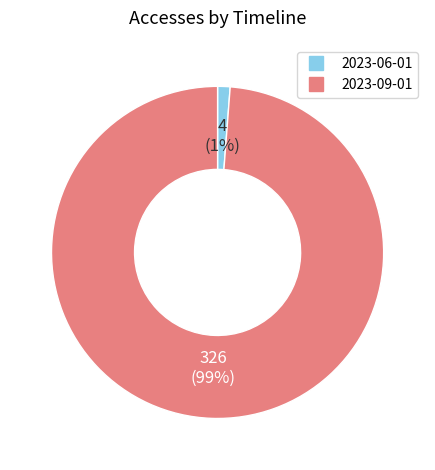

Is there any slice that represents more than half of the pie?

Yes